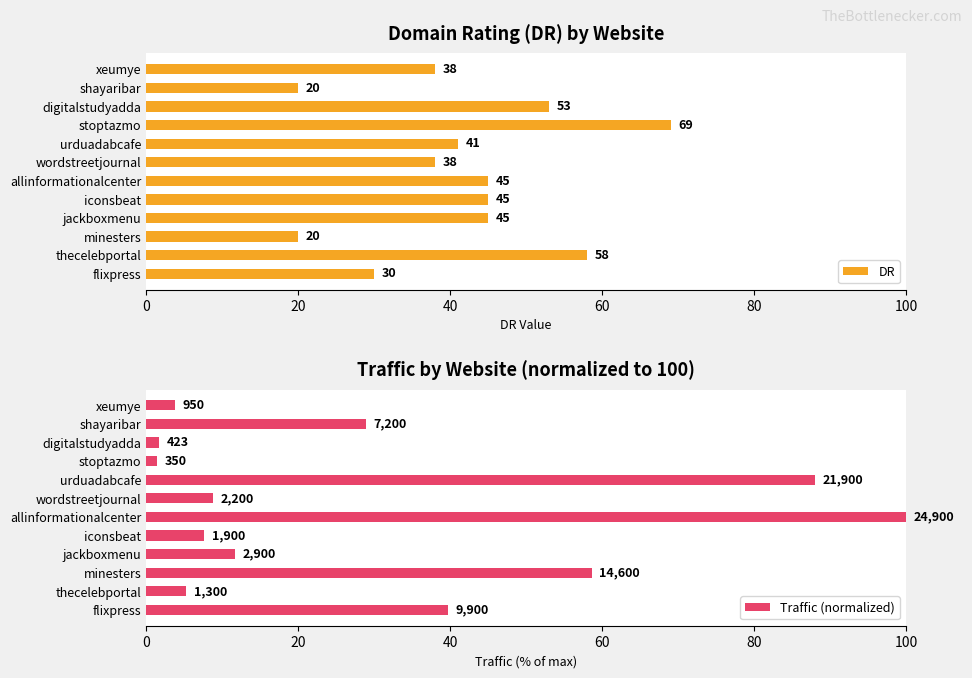

Which category has the highest value in the DR series?

stoptazmo